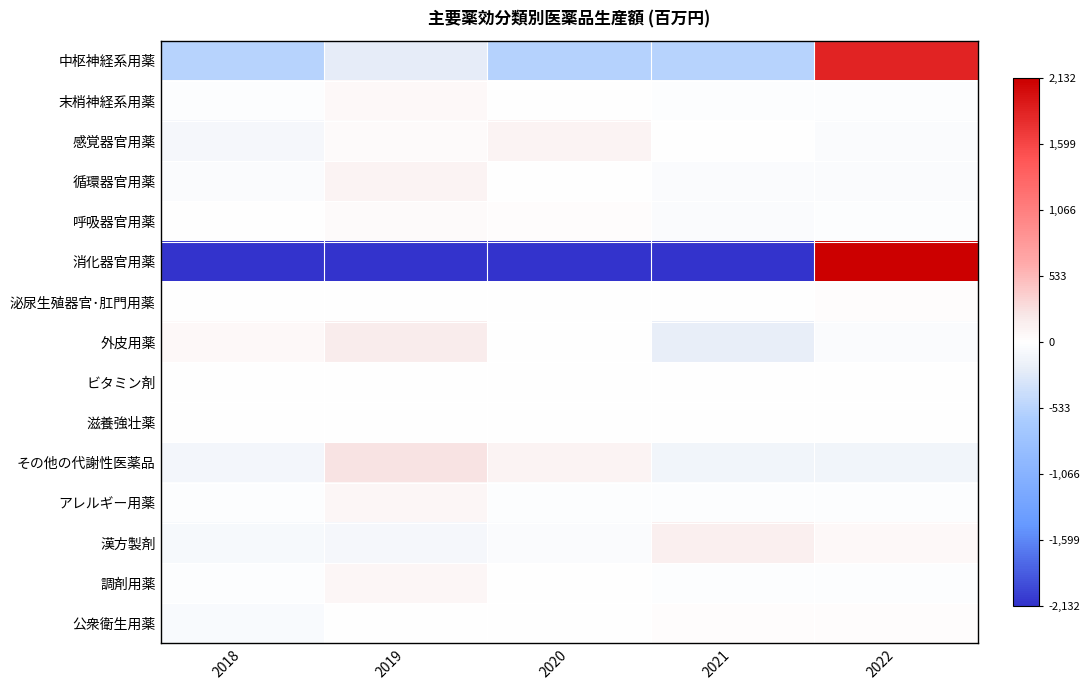

Reading left to right, what are all the values shown in this chart?

中枢神経系用薬: 2018=-535.2	2019=-230.2	2020=-561.2	2021=-536.2	2022=1862.8
末梢神経系用薬: 2018=-17.0	2019=61.0	2020=4.0	2021=-25.0	2022=-23.0
感覚器官用薬: 2018=-93.8	2019=38.2	2020=105.2	2021=-10.8	2022=-38.8
循環器官用薬: 2018=-39.8	2019=101.2	2020=15.2	2021=-38.8	2022=-37.8
呼吸器官用薬: 2018=-14.8	2019=47.2	2020=30.2	2021=-33.8	2022=-28.8
消化器官用薬: 2018=-2227.0	2019=-2129.0	2020=-2138.0	2021=-2178.0	2022=8672.0
泌尿生殖器官･肛門用薬: 2018=-14.6	2019=-6.6	2020=-9.6	2021=6.4	2022=24.4
外皮用薬: 2018=55.8	2019=177.8	2020=5.8	2021=-203.2	2022=-36.2
ビタミン剤: 2018=-9.4	2019=15.6	2020=9.6	2021=-5.4	2022=-10.4
滋養強壮薬: 2018=-14.6	2019=11.4	2020=7.4	2021=4.4	2022=-8.6
その他の代謝性医薬品: 2018=-108.4	2019=244.6	2020=107.6	2021=-120.4	2022=-123.4
アレルギー用薬: 2018=-18.4	2019=75.6	2020=-18.4	2021=-19.4	2022=-19.4
漢方製剤: 2018=-77.4	2019=-83.4	2020=-42.4	2021=143.6	2022=59.6
調剤用薬: 2018=-30.4	2019=76.6	2020=10.6	2021=-31.4	2022=-25.4
公衆衛生用薬: 2018=-60.8	2019=5.2	2020=9.2	2021=21.2	2022=25.2